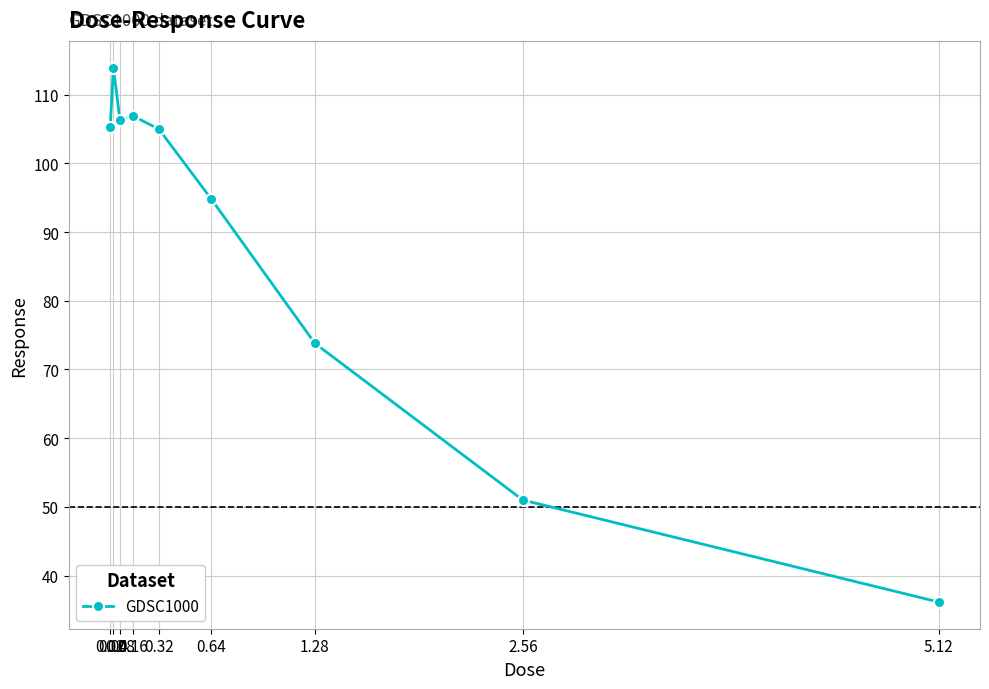

True or false: there are more than 2 points higher than both neighbors.

False